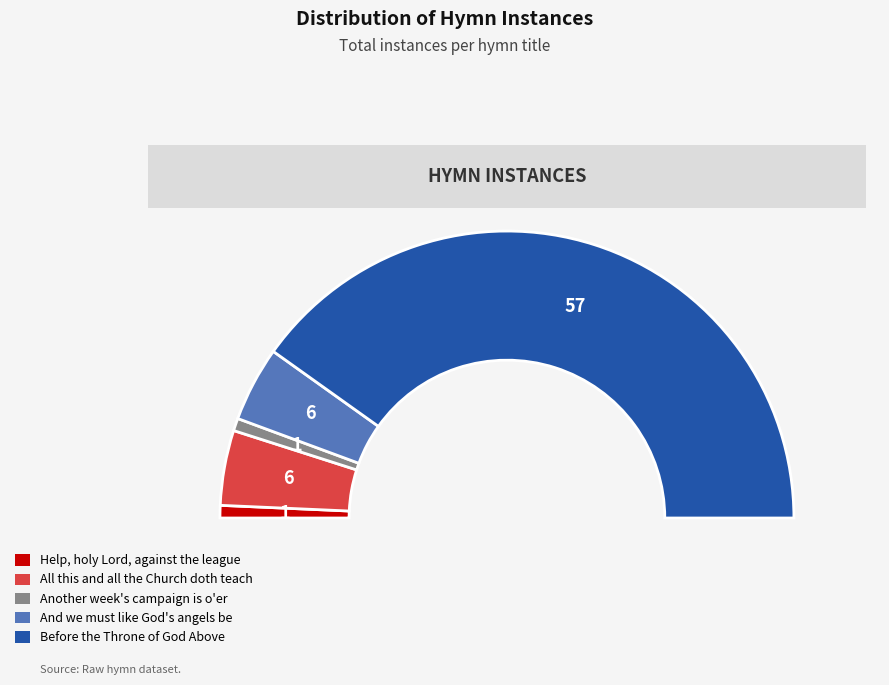

How many segments does this pie chart have?

5